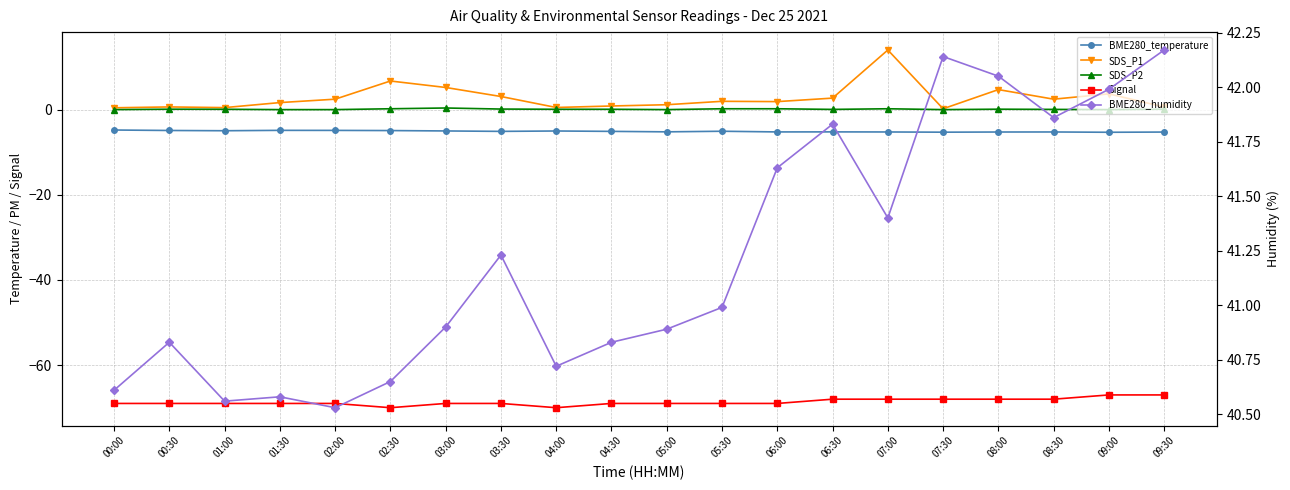

What is the total value across all series at 00:00?

-32.8